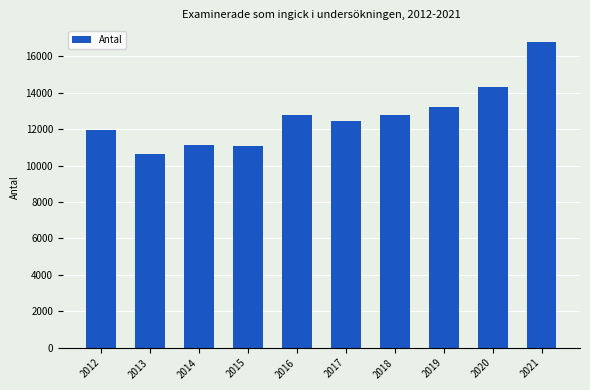

True or false: the data shows 16812 at 2021.

True